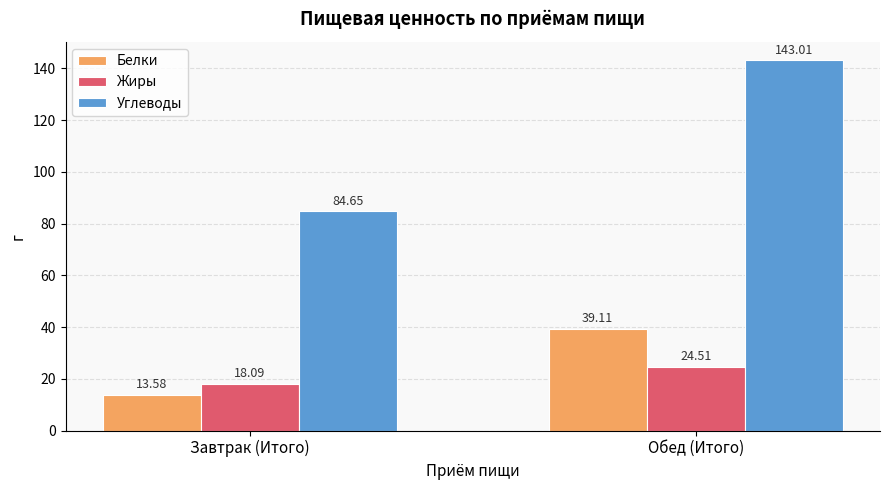

At which label is Белки closest to 26?

Завтрак (Итого)